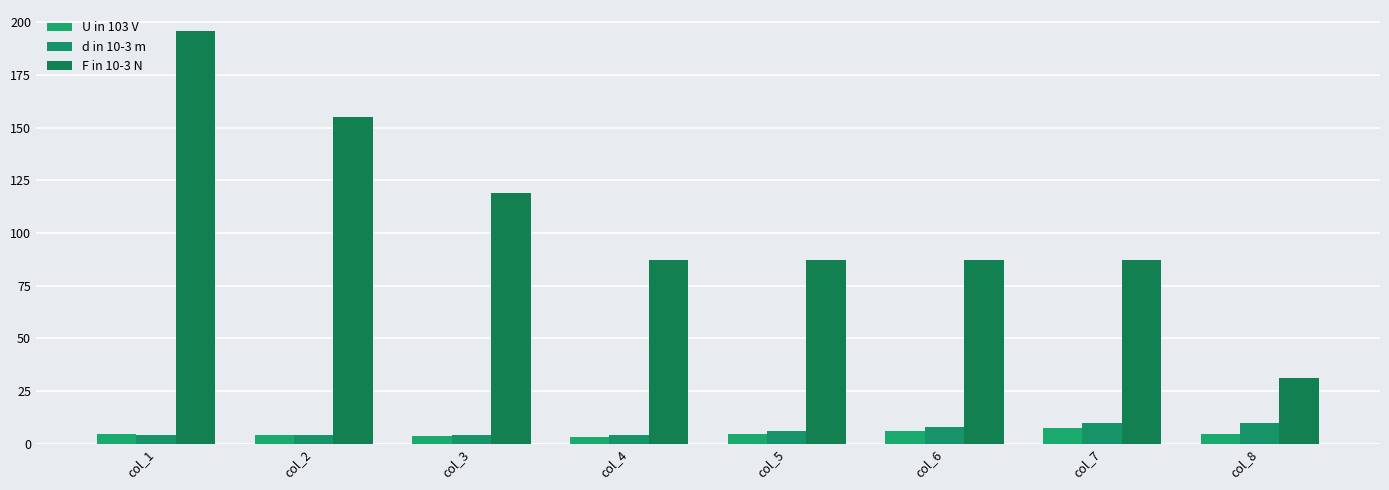

How many bars are there in total?

24